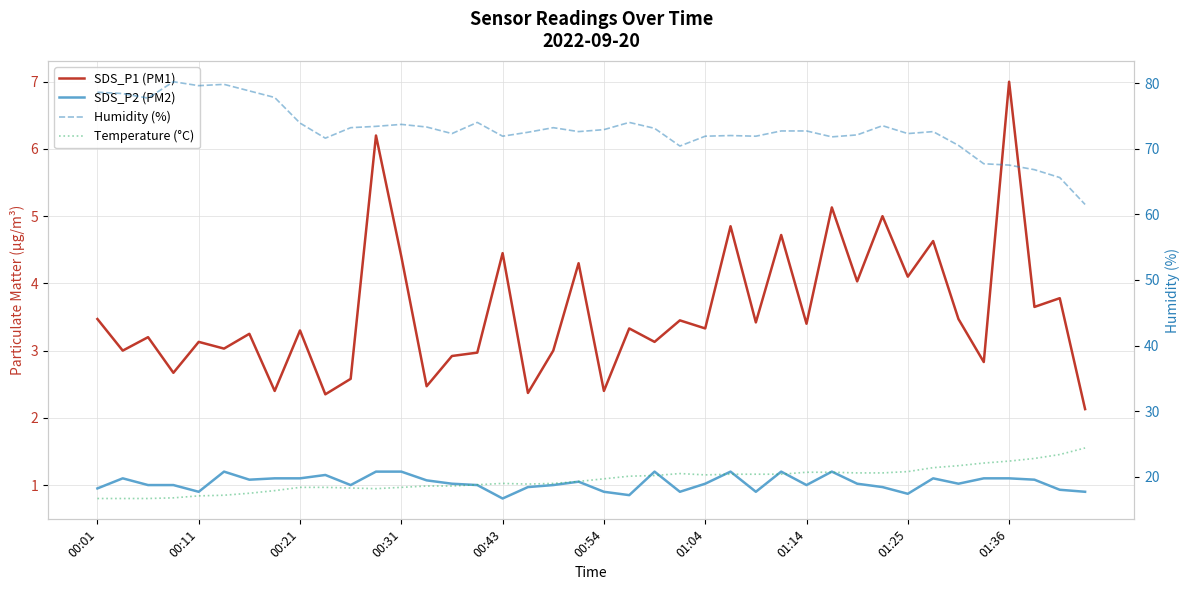

True or false: Temperature (°C) and Humidity (%) intersect in this chart.

False